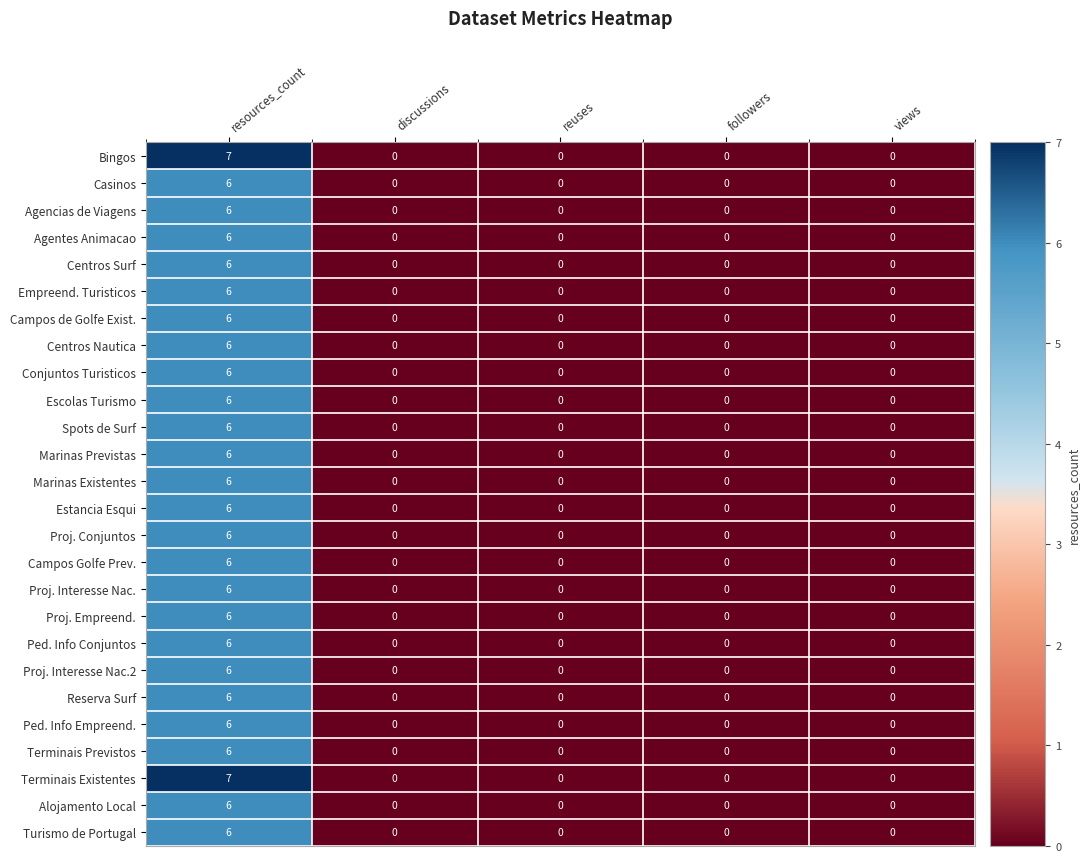

How many distinct data groups are displayed?

26